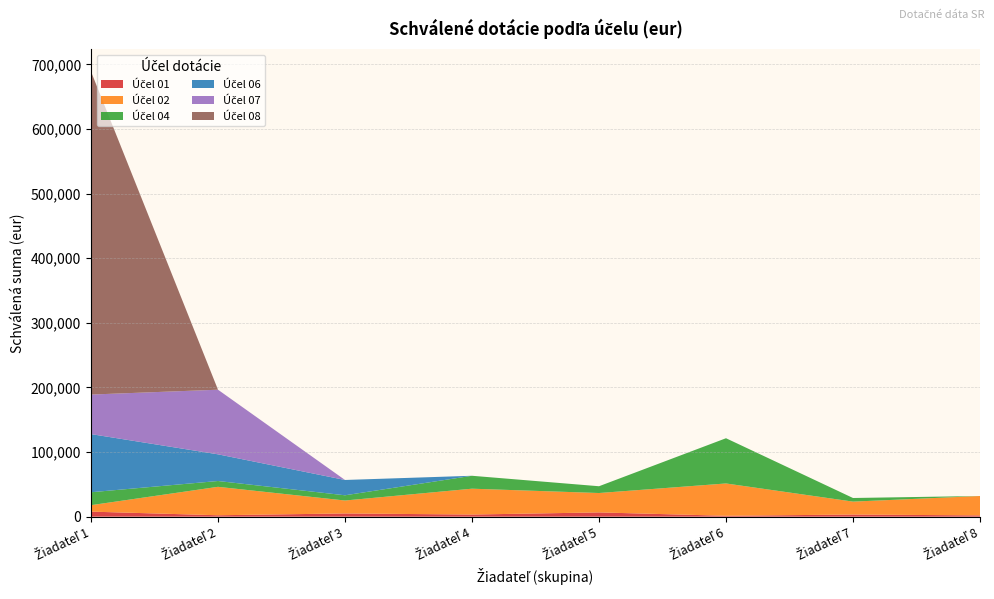

Reading left to right, list all the values displayed in this chart.

Účel 01: Žiadateľ 1=7800	Žiadateľ 2=2200	Žiadateľ 3=5000	Žiadateľ 4=3300	Žiadateľ 5=6600	Žiadateľ 6=1400	Žiadateľ 7=3300	Žiadateľ 8=2000
Účel 02: Žiadateľ 1=10000	Žiadateľ 2=44000	Žiadateľ 3=20000	Žiadateľ 4=40000	Žiadateľ 5=30000	Žiadateľ 6=50000	Žiadateľ 7=20000	Žiadateľ 8=30000
Účel 04: Žiadateľ 1=20000	Žiadateľ 2=9000	Žiadateľ 3=8100	Žiadateľ 4=20000	Žiadateľ 5=10500	Žiadateľ 6=70000	Žiadateľ 7=5600	Žiadateľ 8=0
Účel 06: Žiadateľ 1=90000	Žiadateľ 2=41300	Žiadateľ 3=23700	Žiadateľ 4=0	Žiadateľ 5=0	Žiadateľ 6=0	Žiadateľ 7=0	Žiadateľ 8=0
Účel 07: Žiadateľ 1=61200	Žiadateľ 2=100000	Žiadateľ 3=0	Žiadateľ 4=0	Žiadateľ 5=0	Žiadateľ 6=0	Žiadateľ 7=0	Žiadateľ 8=0
Účel 08: Žiadateľ 1=500000	Žiadateľ 2=0	Žiadateľ 3=0	Žiadateľ 4=0	Žiadateľ 5=0	Žiadateľ 6=0	Žiadateľ 7=0	Žiadateľ 8=0